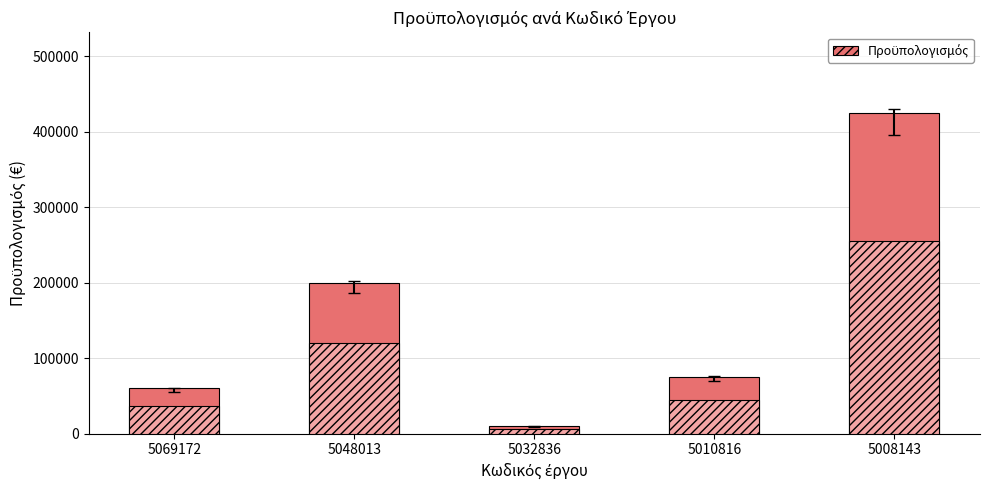

What is the sum of the values at 5008143 and 5032836?

435000